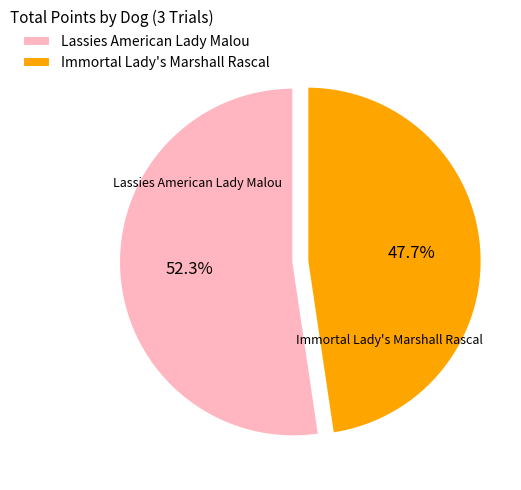

Count the number of slices in the pie.

2